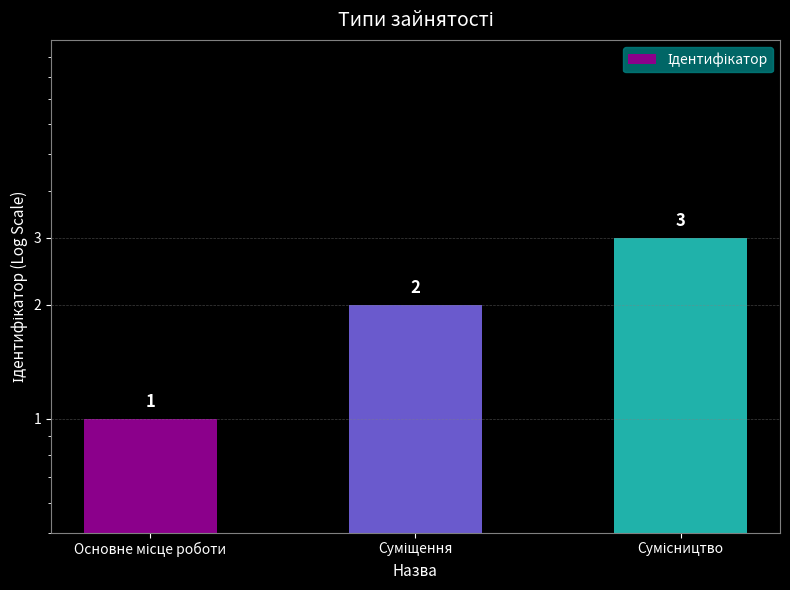

At which label is the value closest to 2?

Суміщення